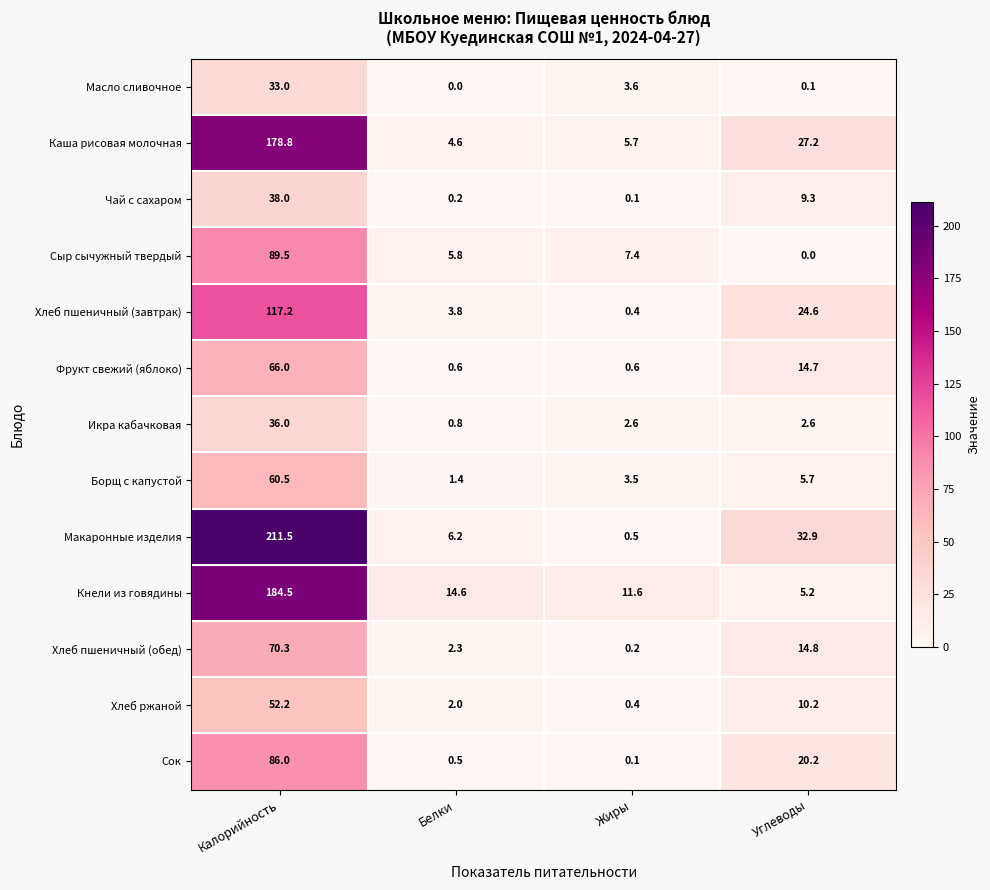

What is the total value across all series at Жиры?

36.7